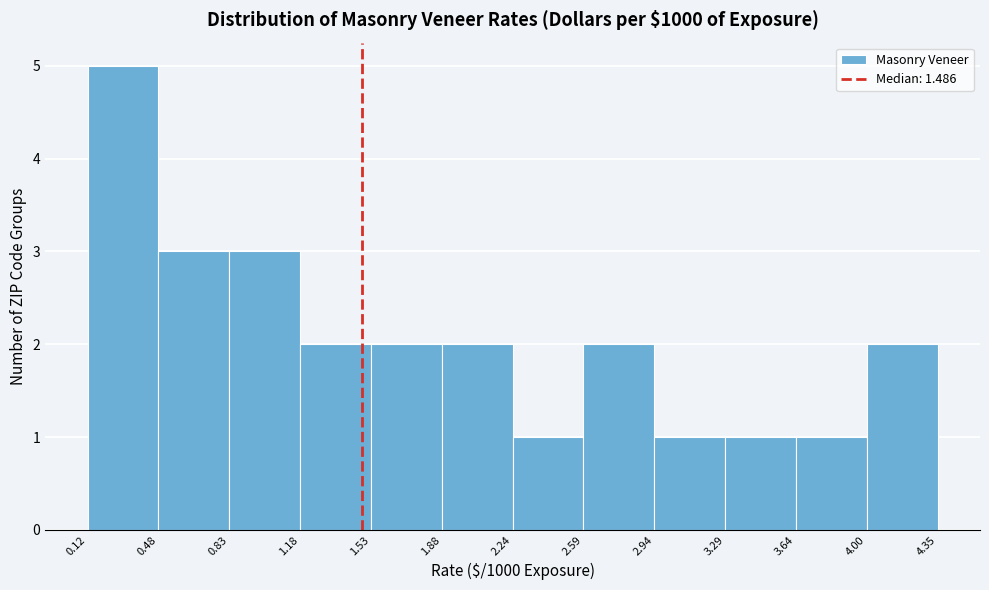

Reading left to right, list every bar in this chart as the range it spans on the x-axis followed by its height. The values are not printed on the chart, so give them approximately, as read against the axis.

0.12 to 0.48: 5
0.48 to 0.83: 3
0.83 to 1.18: 3
1.18 to 1.53: 2
1.53 to 1.88: 2
1.88 to 2.24: 2
2.24 to 2.59: 1
2.59 to 2.94: 2
2.94 to 3.29: 1
3.29 to 3.64: 1
3.64 to 4.00: 1
4.00 to 4.35: 2